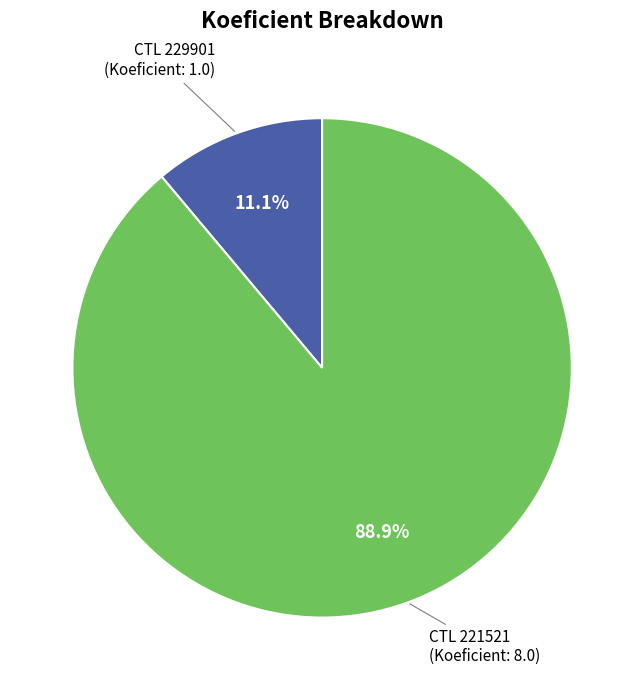

Does any single category account for the majority?

Yes